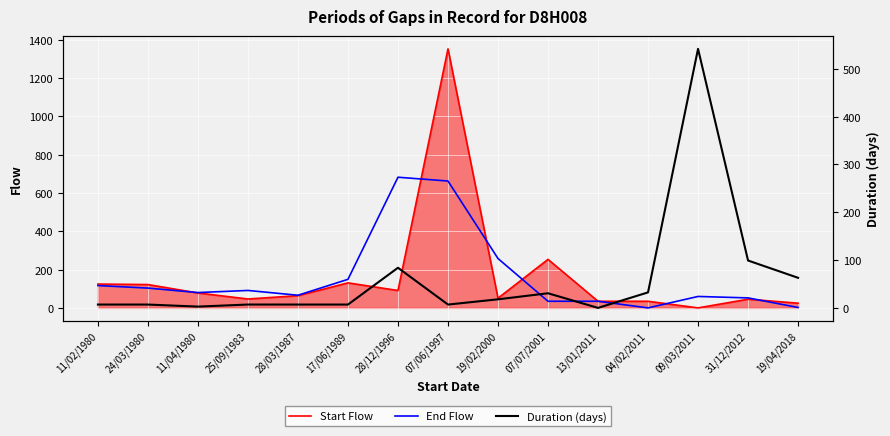

What is the difference between the maximum and minimum values in the Duration (days) series?

541.9